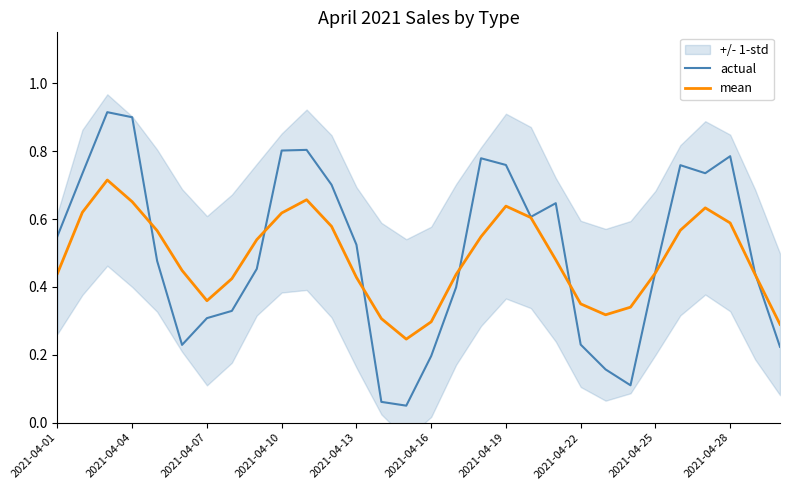

Between 10 and 12, which is larger?

10